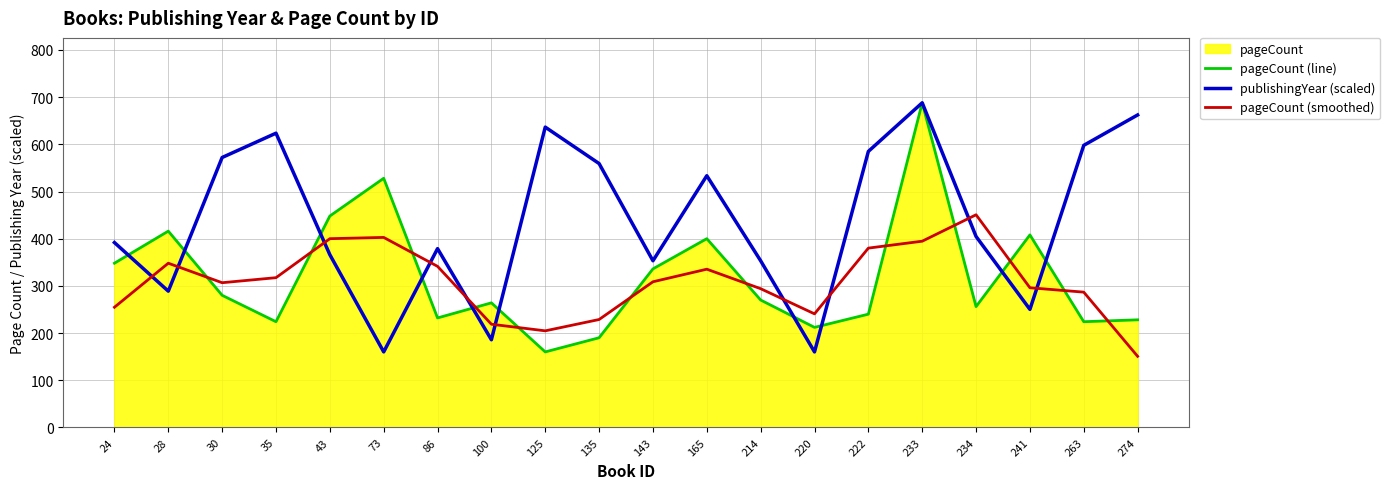

How many data points in pageCount (smoothed) are above 308?

10